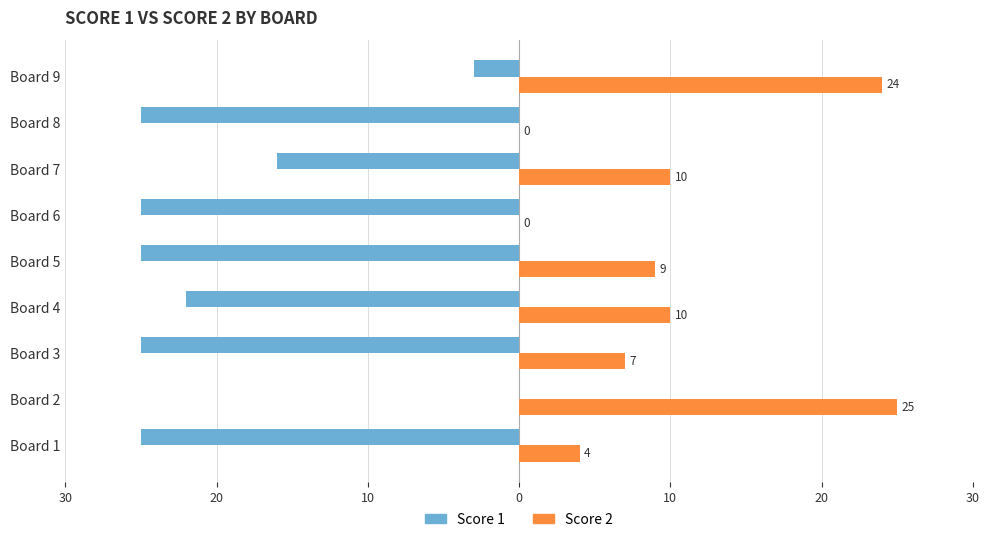

What are all the series names shown in the legend?

Score 1, Score 2